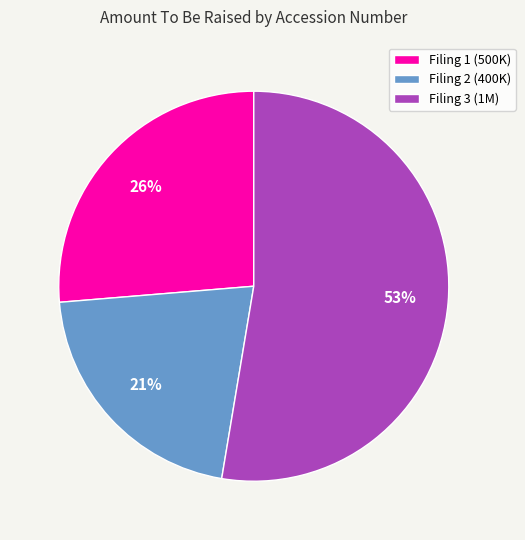

What is the smallest slice in the pie chart?

Filing 2 (400K)